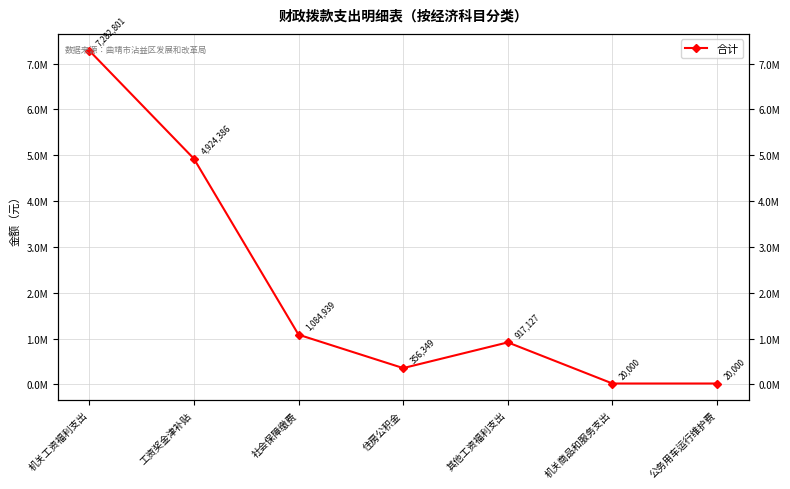

How many interior local valleys (lower than both neighbors) does the data have?

1